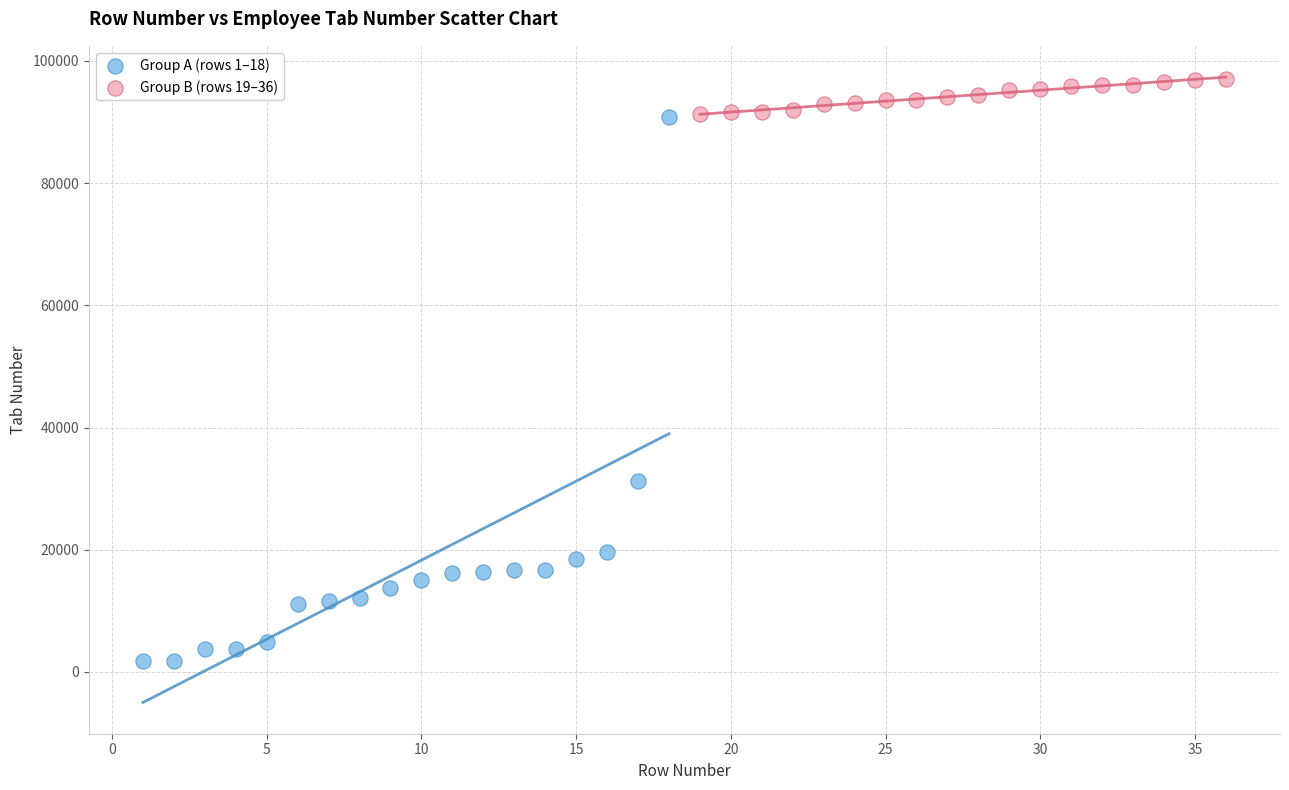

Which series contains the highest Y value?

Group B (rows 19–36)